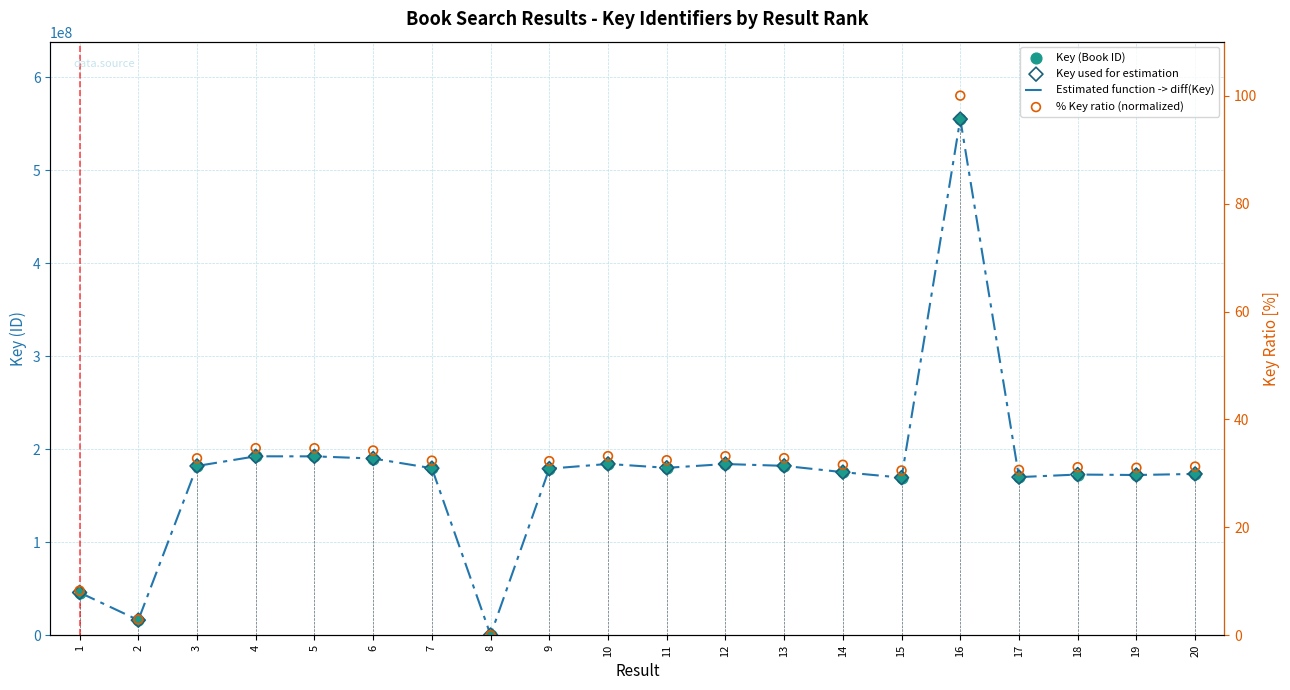

Which series contains the highest Y value?

Estimated function -> diff(Key)